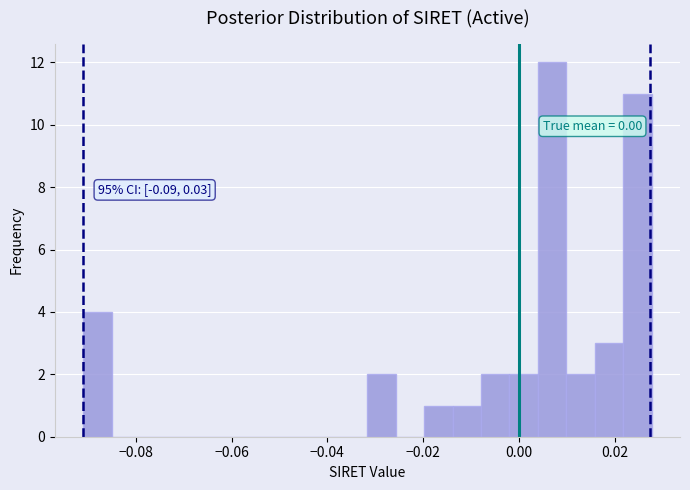

Around what value on the x-axis is the tallest bar? Give the approximate position of its centre, as read against the axis.

0.006